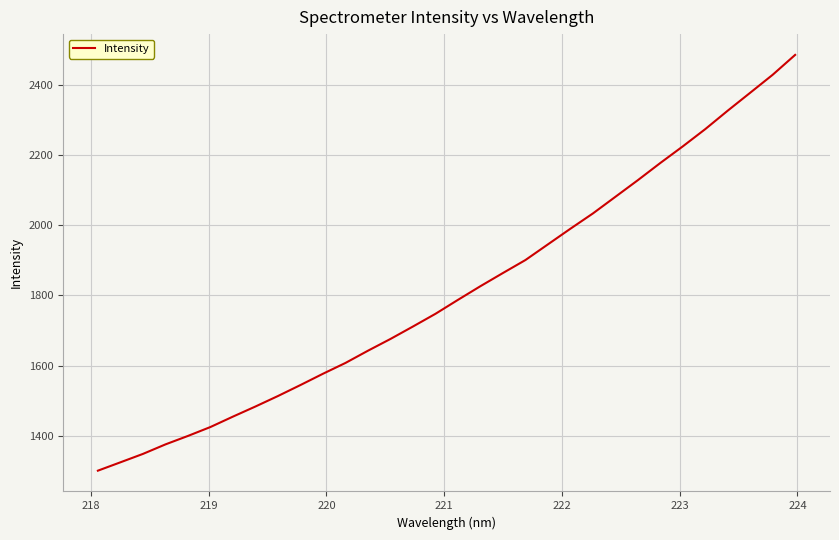

What is the difference between the maximum and minimum values?

1183.0